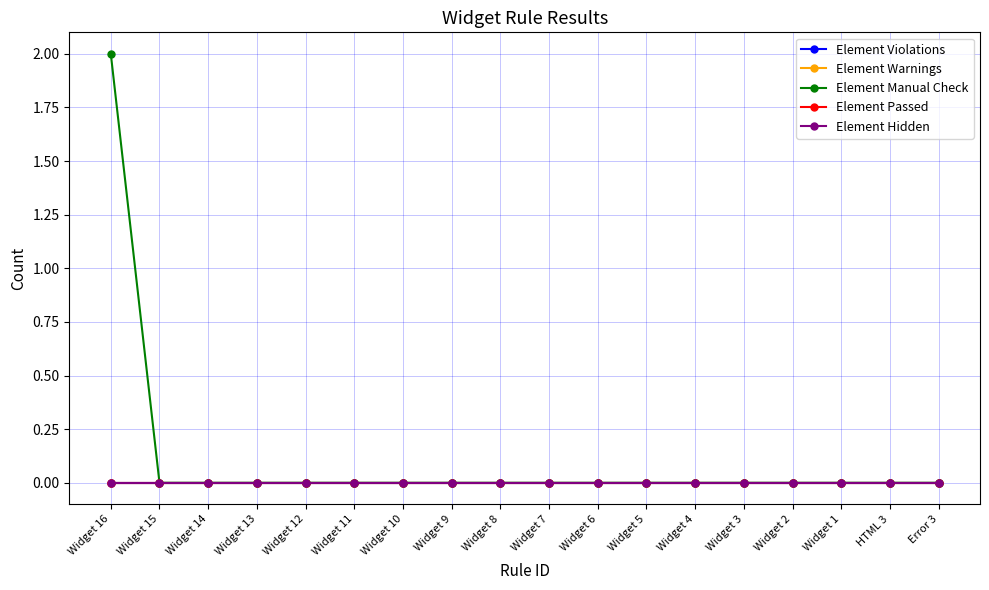

Does the chart have visible grid lines?

Yes